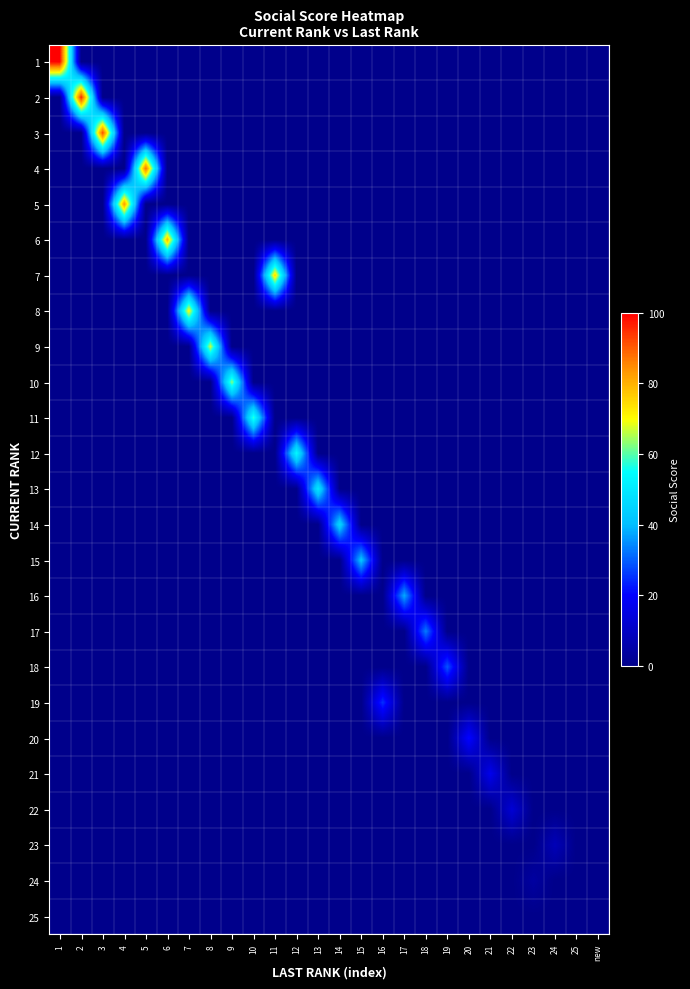

Reading left to right, extract all data points from this chart.

1: 1=100	2=0	3=0	4=0	5=0	6=0	7=0	8=0	9=0	10=0	11=0	12=0	13=0	14=0	15=0	16=0	17=0	18=0	19=0	20=0	21=0	22=0	23=0	24=0	25=0	new=0
2: 1=0	2=96	3=0	4=0	5=0	6=0	7=0	8=0	9=0	10=0	11=0	12=0	13=0	14=0	15=0	16=0	17=0	18=0	19=0	20=0	21=0	22=0	23=0	24=0	25=0	new=0
3: 1=0	2=0	3=92	4=0	5=0	6=0	7=0	8=0	9=0	10=0	11=0	12=0	13=0	14=0	15=0	16=0	17=0	18=0	19=0	20=0	21=0	22=0	23=0	24=0	25=0	new=0
4: 1=0	2=0	3=0	4=0	5=88	6=0	7=0	8=0	9=0	10=0	11=0	12=0	13=0	14=0	15=0	16=0	17=0	18=0	19=0	20=0	21=0	22=0	23=0	24=0	25=0	new=0
5: 1=0	2=0	3=0	4=83	5=0	6=0	7=0	8=0	9=0	10=0	11=0	12=0	13=0	14=0	15=0	16=0	17=0	18=0	19=0	20=0	21=0	22=0	23=0	24=0	25=0	new=0
6: 1=0	2=0	3=0	4=0	5=0	6=79	7=0	8=0	9=0	10=0	11=0	12=0	13=0	14=0	15=0	16=0	17=0	18=0	19=0	20=0	21=0	22=0	23=0	24=0	25=0	new=0
7: 1=0	2=0	3=0	4=0	5=0	6=0	7=0	8=0	9=0	10=0	11=75	12=0	13=0	14=0	15=0	16=0	17=0	18=0	19=0	20=0	21=0	22=0	23=0	24=0	25=0	new=0
8: 1=0	2=0	3=0	4=0	5=0	6=0	7=71	8=0	9=0	10=0	11=0	12=0	13=0	14=0	15=0	16=0	17=0	18=0	19=0	20=0	21=0	22=0	23=0	24=0	25=0	new=0
9: 1=0	2=0	3=0	4=0	5=0	6=0	7=0	8=67	9=0	10=0	11=0	12=0	13=0	14=0	15=0	16=0	17=0	18=0	19=0	20=0	21=0	22=0	23=0	24=0	25=0	new=0
10: 1=0	2=0	3=0	4=0	5=0	6=0	7=0	8=0	9=63	10=0	11=0	12=0	13=0	14=0	15=0	16=0	17=0	18=0	19=0	20=0	21=0	22=0	23=0	24=0	25=0	new=0
11: 1=0	2=0	3=0	4=0	5=0	6=0	7=0	8=0	9=0	10=58	11=0	12=0	13=0	14=0	15=0	16=0	17=0	18=0	19=0	20=0	21=0	22=0	23=0	24=0	25=0	new=0
12: 1=0	2=0	3=0	4=0	5=0	6=0	7=0	8=0	9=0	10=0	11=0	12=54	13=0	14=0	15=0	16=0	17=0	18=0	19=0	20=0	21=0	22=0	23=0	24=0	25=0	new=0
13: 1=0	2=0	3=0	4=0	5=0	6=0	7=0	8=0	9=0	10=0	11=0	12=0	13=50	14=0	15=0	16=0	17=0	18=0	19=0	20=0	21=0	22=0	23=0	24=0	25=0	new=0
14: 1=0	2=0	3=0	4=0	5=0	6=0	7=0	8=0	9=0	10=0	11=0	12=0	13=0	14=46	15=0	16=0	17=0	18=0	19=0	20=0	21=0	22=0	23=0	24=0	25=0	new=0
15: 1=0	2=0	3=0	4=0	5=0	6=0	7=0	8=0	9=0	10=0	11=0	12=0	13=0	14=0	15=42	16=0	17=0	18=0	19=0	20=0	21=0	22=0	23=0	24=0	25=0	new=0
16: 1=0	2=0	3=0	4=0	5=0	6=0	7=0	8=0	9=0	10=0	11=0	12=0	13=0	14=0	15=0	16=0	17=38	18=0	19=0	20=0	21=0	22=0	23=0	24=0	25=0	new=0
17: 1=0	2=0	3=0	4=0	5=0	6=0	7=0	8=0	9=0	10=0	11=0	12=0	13=0	14=0	15=0	16=0	17=0	18=33	19=0	20=0	21=0	22=0	23=0	24=0	25=0	new=0
18: 1=0	2=0	3=0	4=0	5=0	6=0	7=0	8=0	9=0	10=0	11=0	12=0	13=0	14=0	15=0	16=0	17=0	18=0	19=29	20=0	21=0	22=0	23=0	24=0	25=0	new=0
19: 1=0	2=0	3=0	4=0	5=0	6=0	7=0	8=0	9=0	10=0	11=0	12=0	13=0	14=0	15=0	16=25	17=0	18=0	19=0	20=0	21=0	22=0	23=0	24=0	25=0	new=0
20: 1=0	2=0	3=0	4=0	5=0	6=0	7=0	8=0	9=0	10=0	11=0	12=0	13=0	14=0	15=0	16=0	17=0	18=0	19=0	20=21	21=0	22=0	23=0	24=0	25=0	new=0
21: 1=0	2=0	3=0	4=0	5=0	6=0	7=0	8=0	9=0	10=0	11=0	12=0	13=0	14=0	15=0	16=0	17=0	18=0	19=0	20=0	21=17	22=0	23=0	24=0	25=0	new=0
22: 1=0	2=0	3=0	4=0	5=0	6=0	7=0	8=0	9=0	10=0	11=0	12=0	13=0	14=0	15=0	16=0	17=0	18=0	19=0	20=0	21=0	22=13	23=0	24=0	25=0	new=0
23: 1=0	2=0	3=0	4=0	5=0	6=0	7=0	8=0	9=0	10=0	11=0	12=0	13=0	14=0	15=0	16=0	17=0	18=0	19=0	20=0	21=0	22=0	23=0	24=8	25=0	new=0
24: 1=0	2=0	3=0	4=0	5=0	6=0	7=0	8=0	9=0	10=0	11=0	12=0	13=0	14=0	15=0	16=0	17=0	18=0	19=0	20=0	21=0	22=0	23=4	24=0	25=0	new=0
25: 1=0	2=0	3=0	4=0	5=0	6=0	7=0	8=0	9=0	10=0	11=0	12=0	13=0	14=0	15=0	16=0	17=0	18=0	19=0	20=0	21=0	22=0	23=0	24=0	25=0	new=0